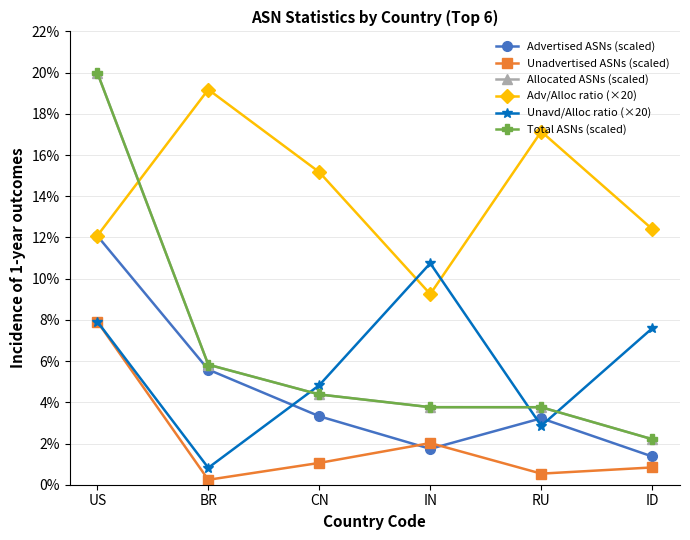

Does the chart display data point markers on the line(s)?

Yes